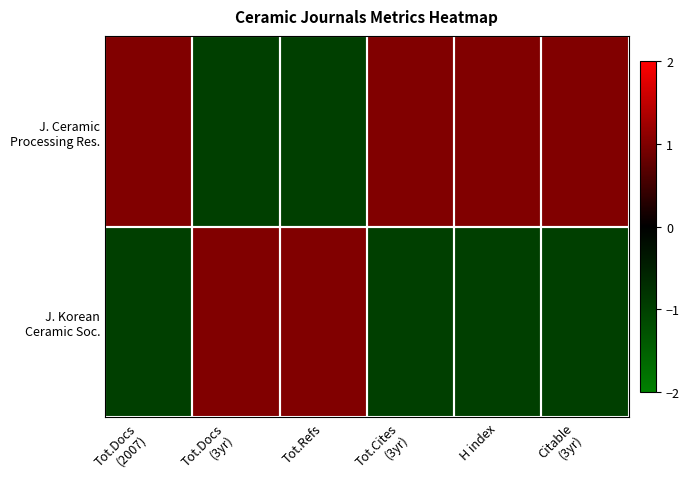

How many series are shown in this chart?

2